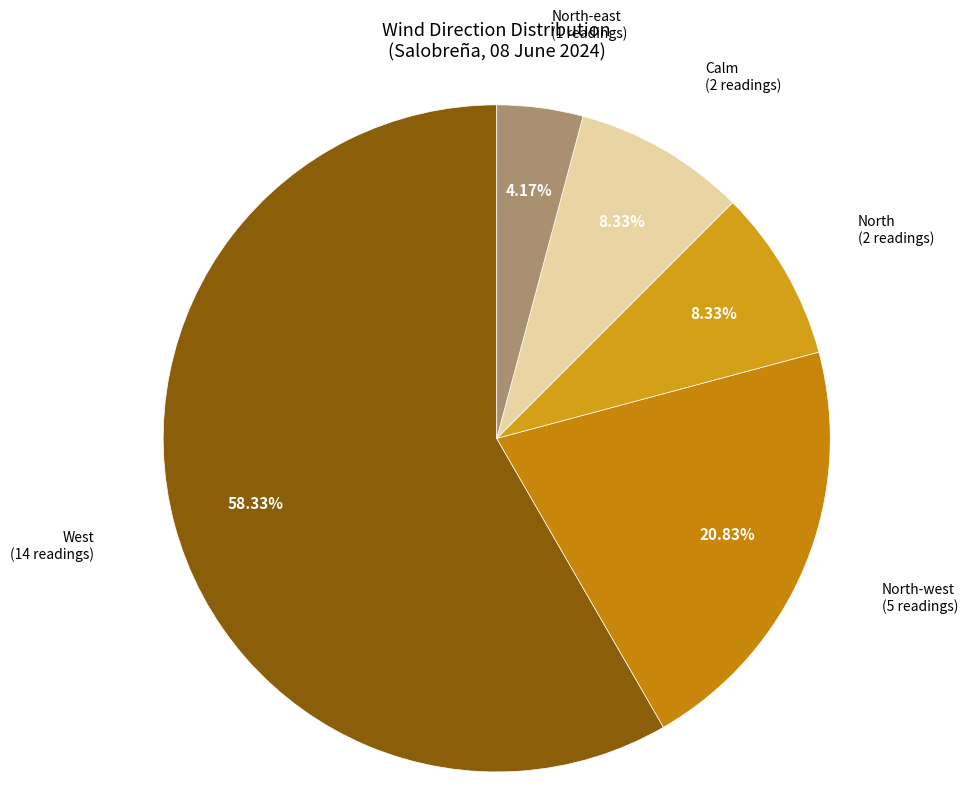

What percentage is the West slice, to the nearest percent?

58%